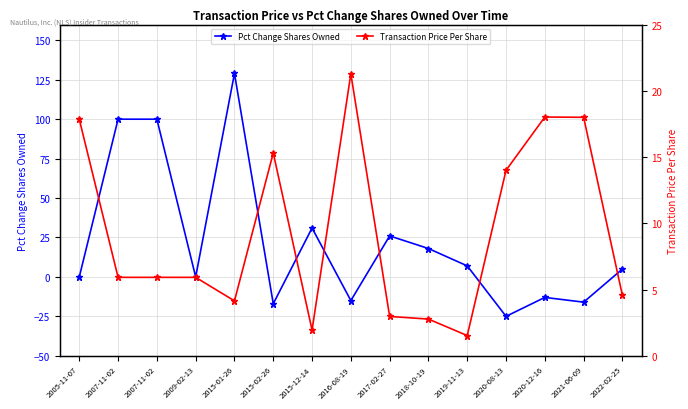

At which label does Pct Change Shares Owned reach its peak?

2015-01-26